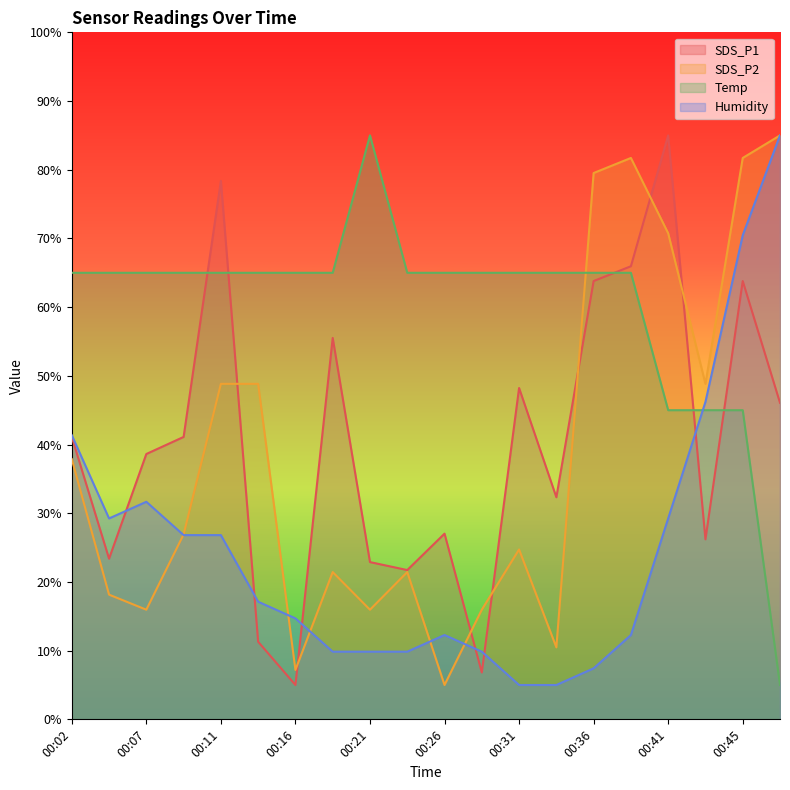

Does the chart display data point markers on the line(s)?

No